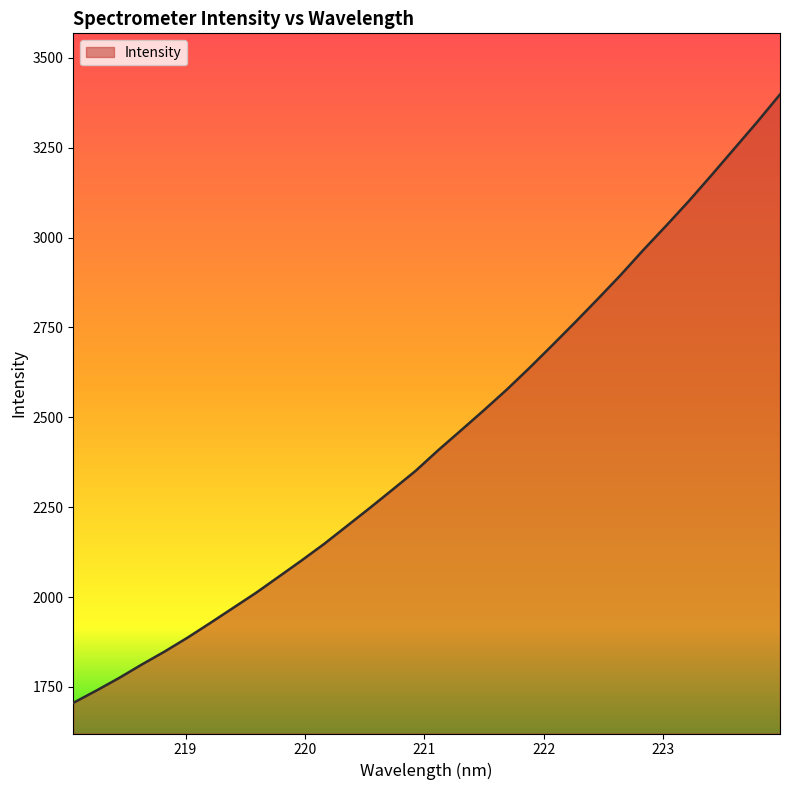

What is the minimum value shown in the chart?

1705.5